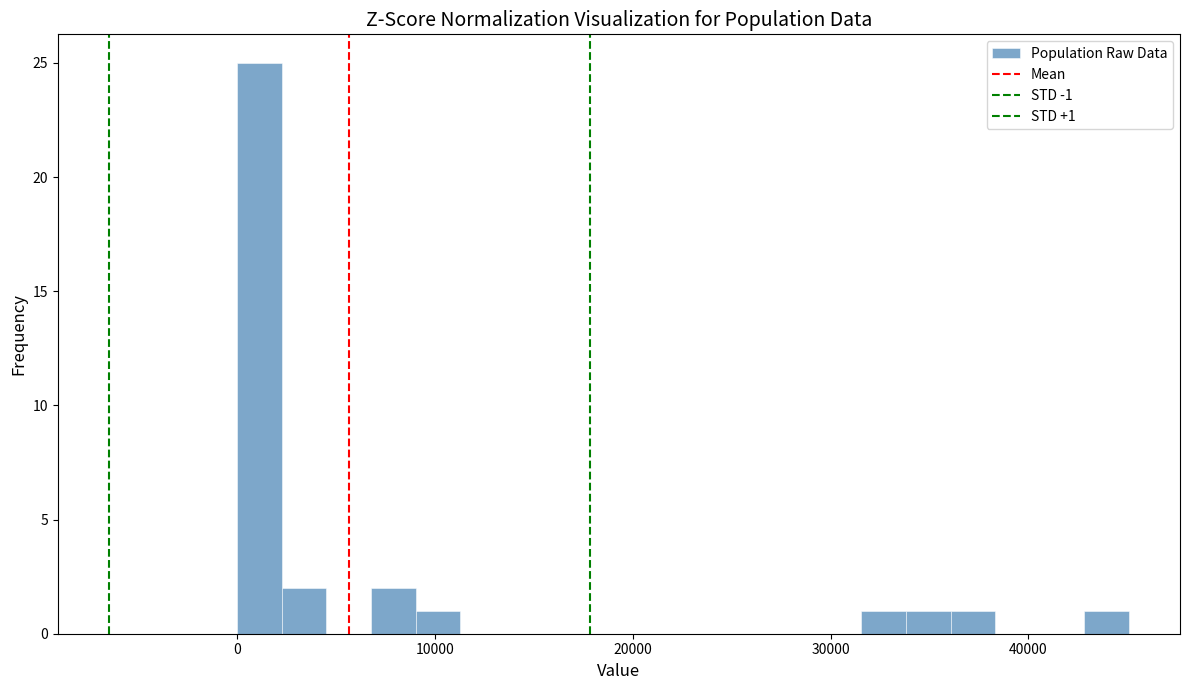

Read against the x-axis, roughly where is the centre of the tallest bar?

1000